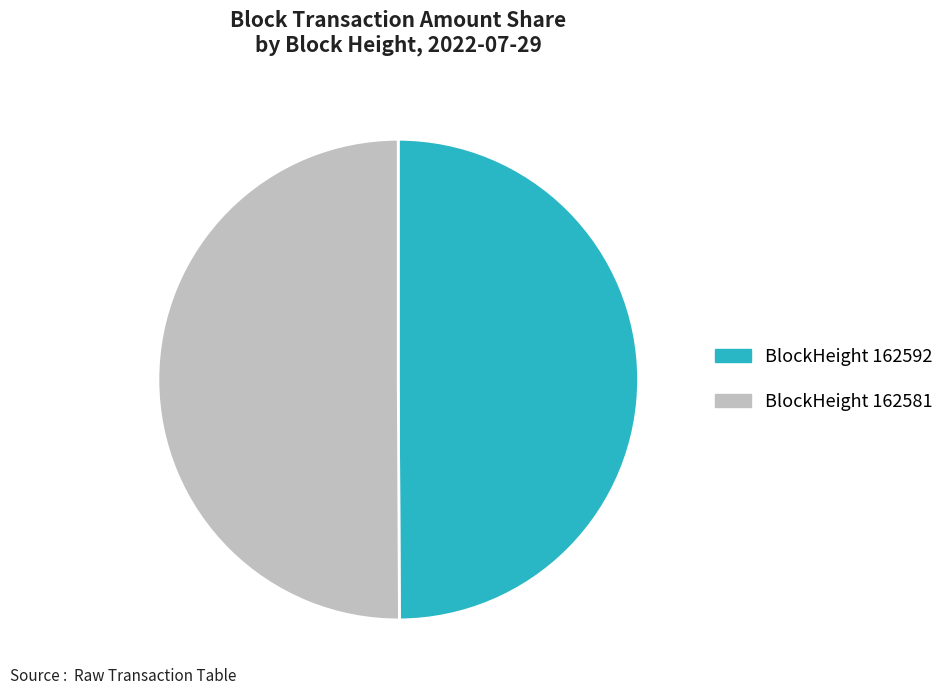

The BlockHeight 162592 slice represents 50% of the pie. True or false?

True